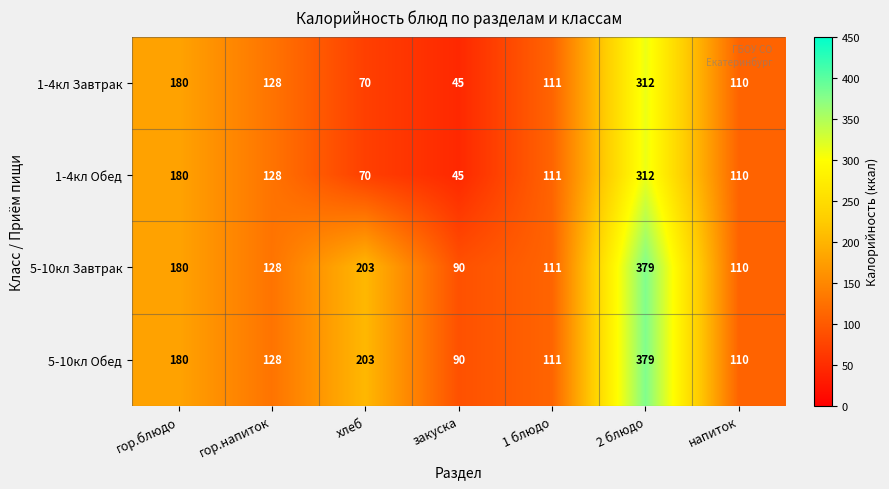

At which category is the sum across all series the highest?

2 блюдо